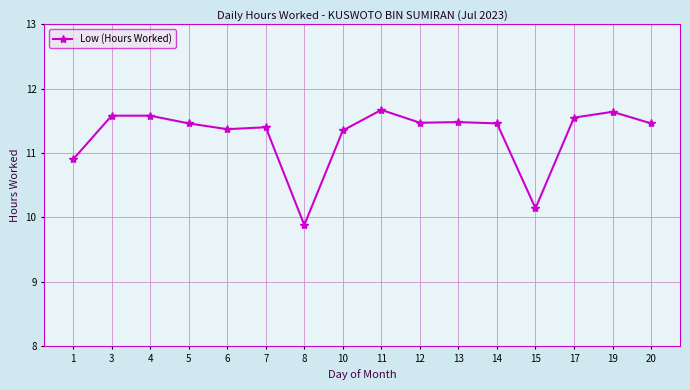

At which label does the data first exceed 11?

3